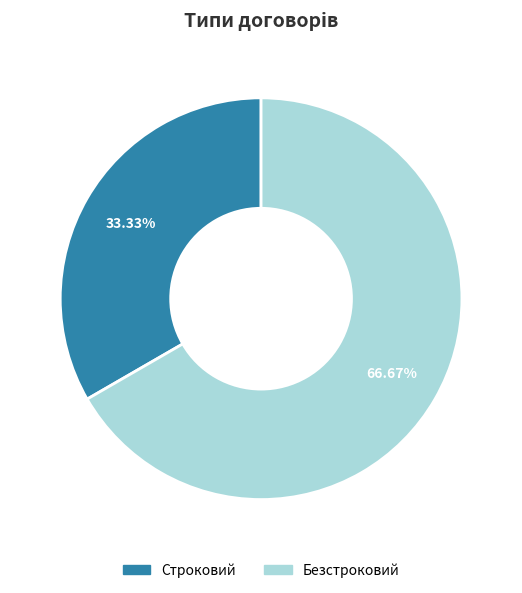

Between Безстроковий and Строковий, which is larger?

Безстроковий